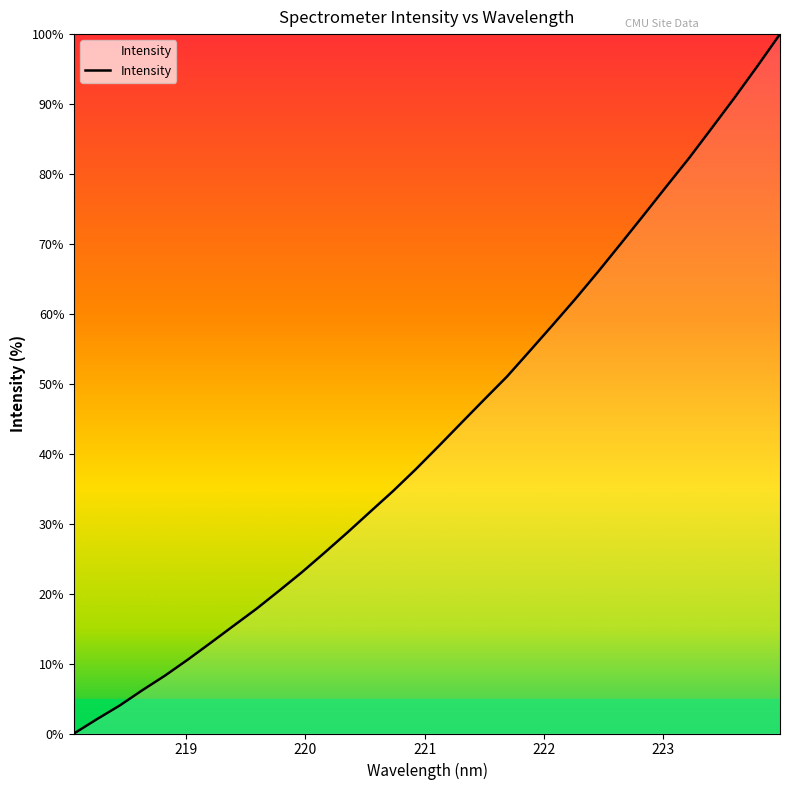

What is the maximum value shown in the chart?

100.0